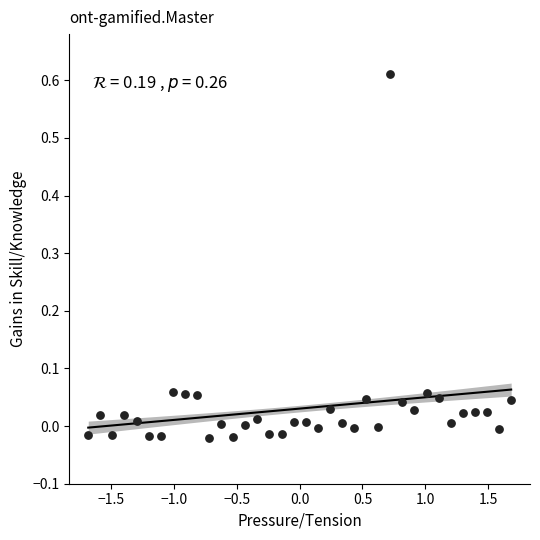

How many data points are displayed?

36